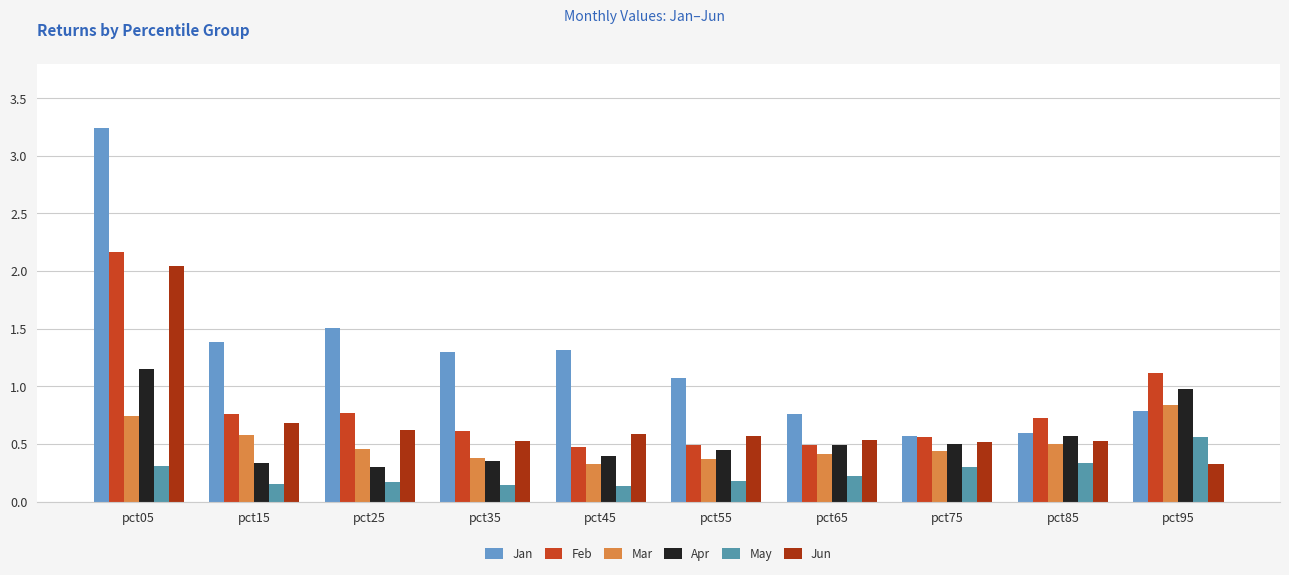

Which series has the widest spread of values?

Jan